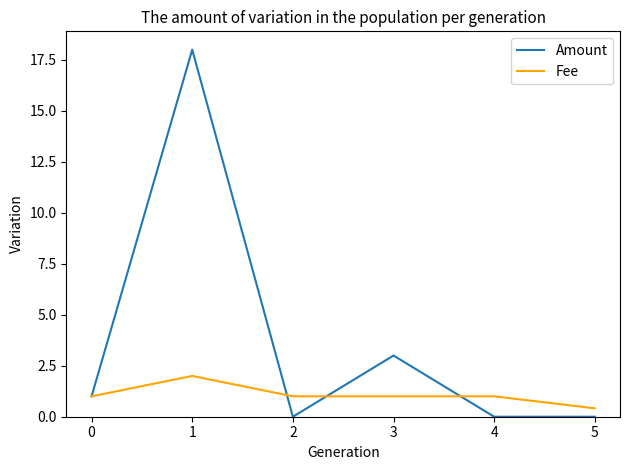

List the series in order of their peak value, highest first.

Amount, Fee